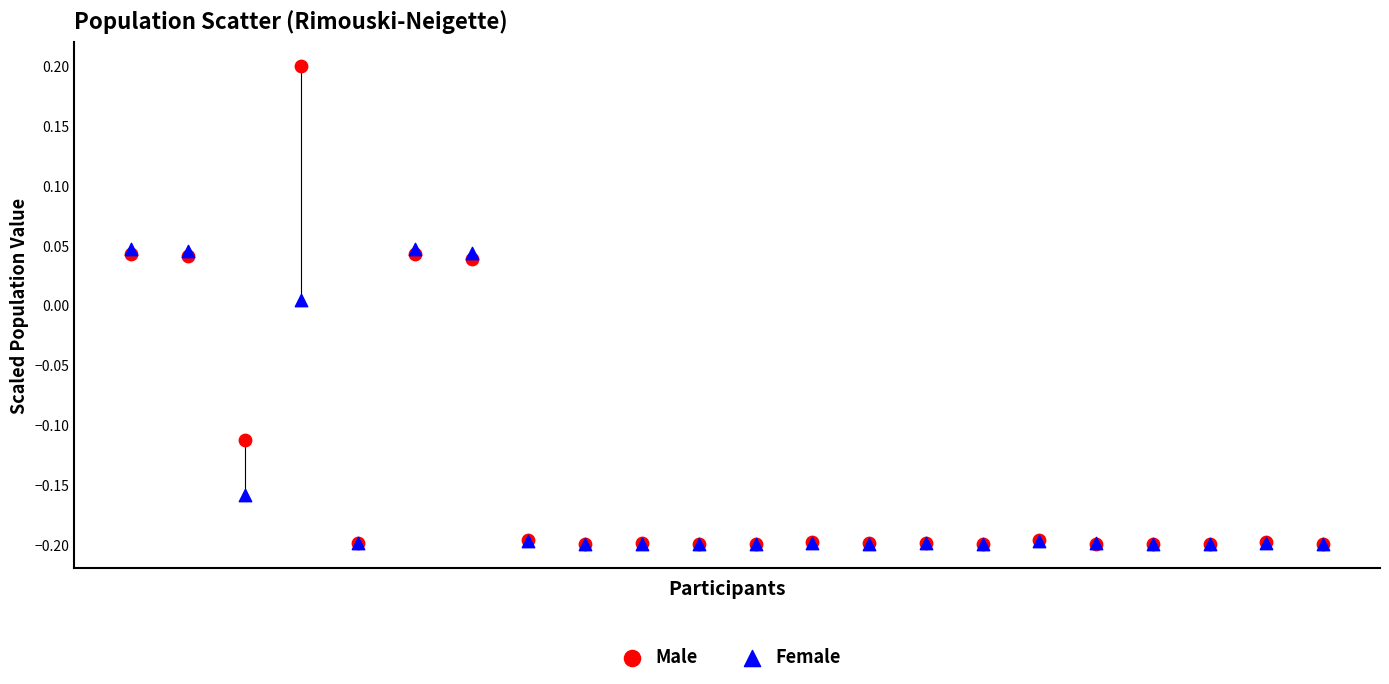

What are all the series names shown in the legend?

Male, Female